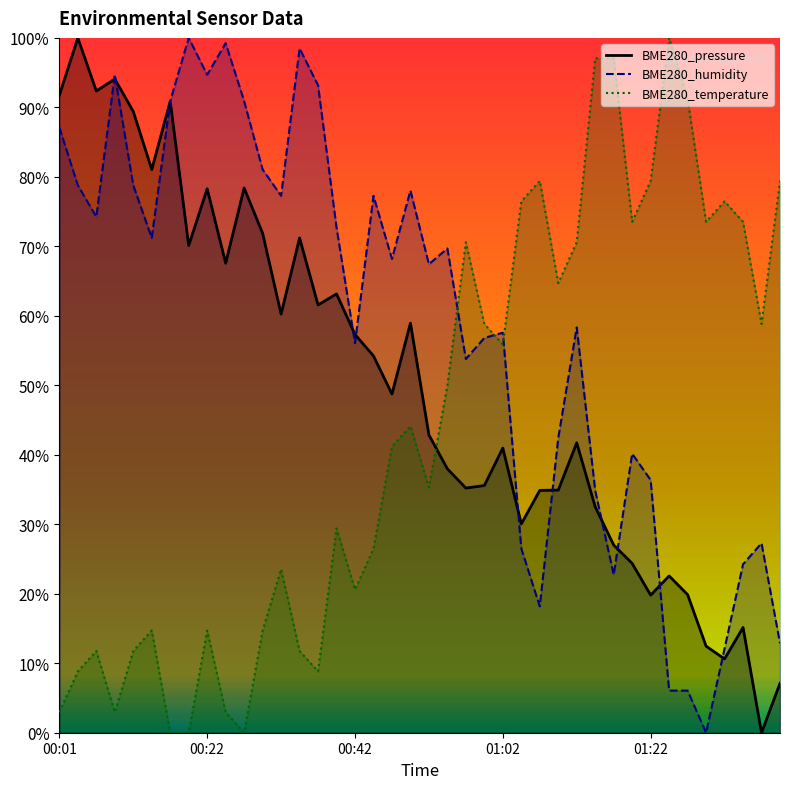

Which series ends up on top after the final intersection of BME280_pressure and BME280_temperature?

BME280_temperature